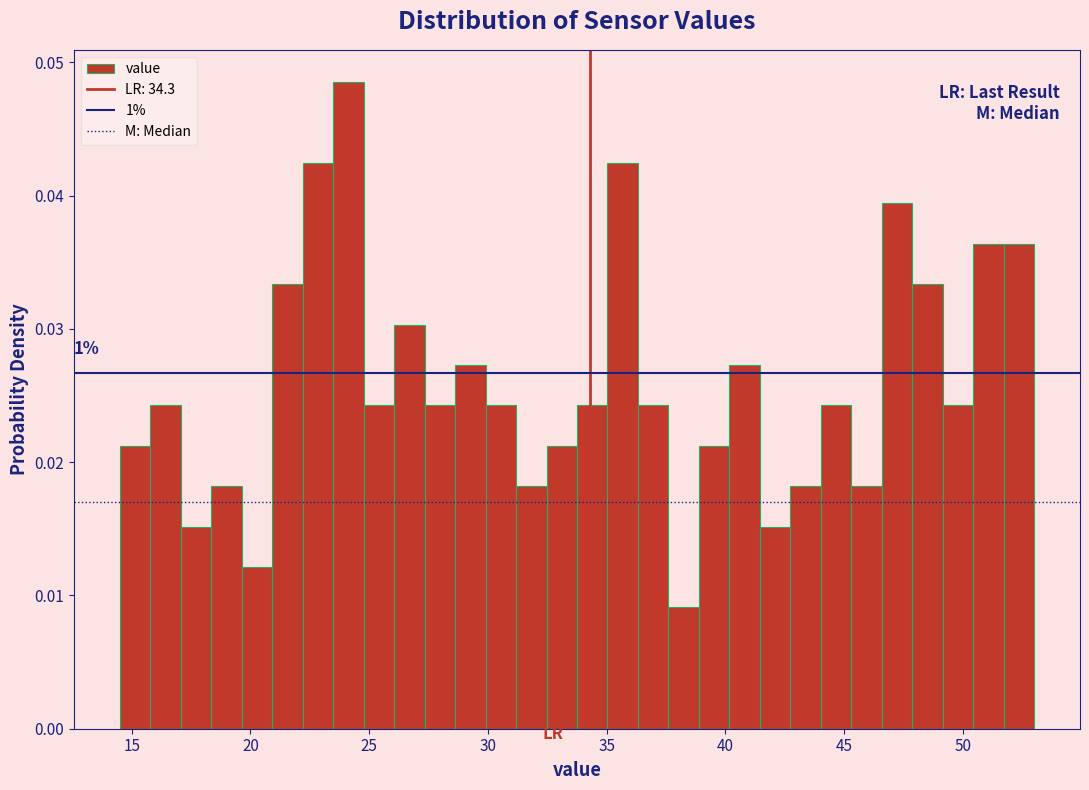

Around what value on the x-axis is the tallest bar? Give the approximate position of its centre, as read against the axis.

24.0